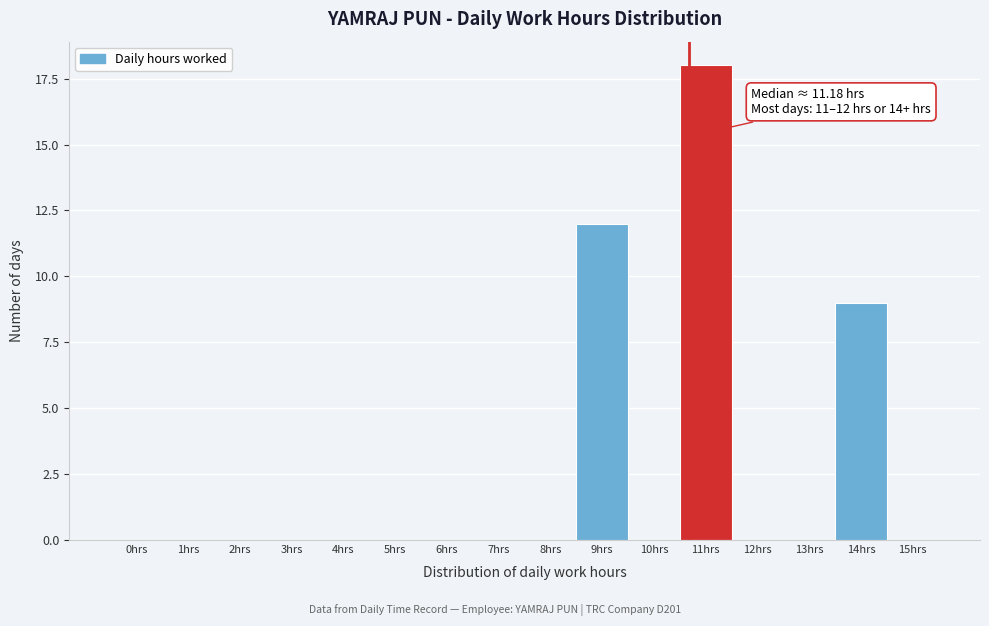

Reading left to right, extract all data points from this chart.

0hrs=0	1hrs=0	2hrs=0	3hrs=0	4hrs=0	5hrs=0	6hrs=0	7hrs=0	8hrs=0	9hrs=12	10hrs=0	11hrs=18	12hrs=0	13hrs=0	14hrs=9	15hrs=0